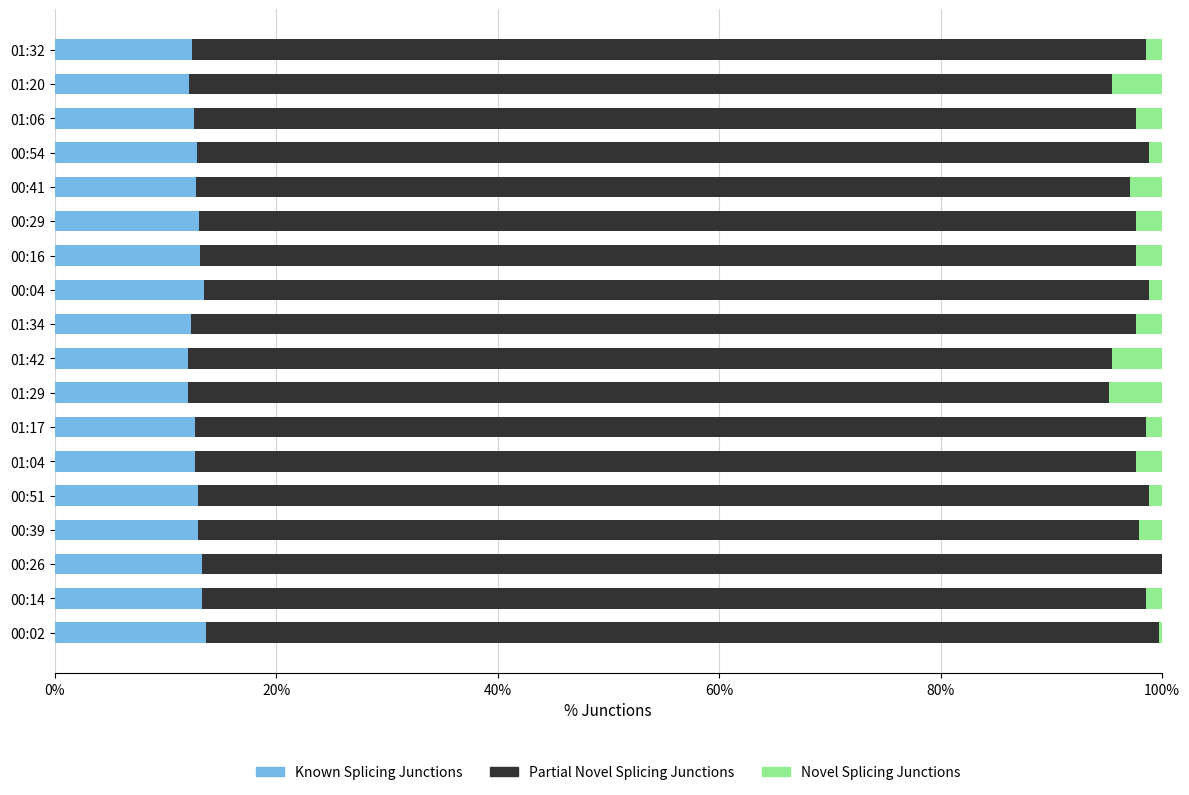

The value of Known Splicing Junctions at 00:29 is 13.0. True or false?

True